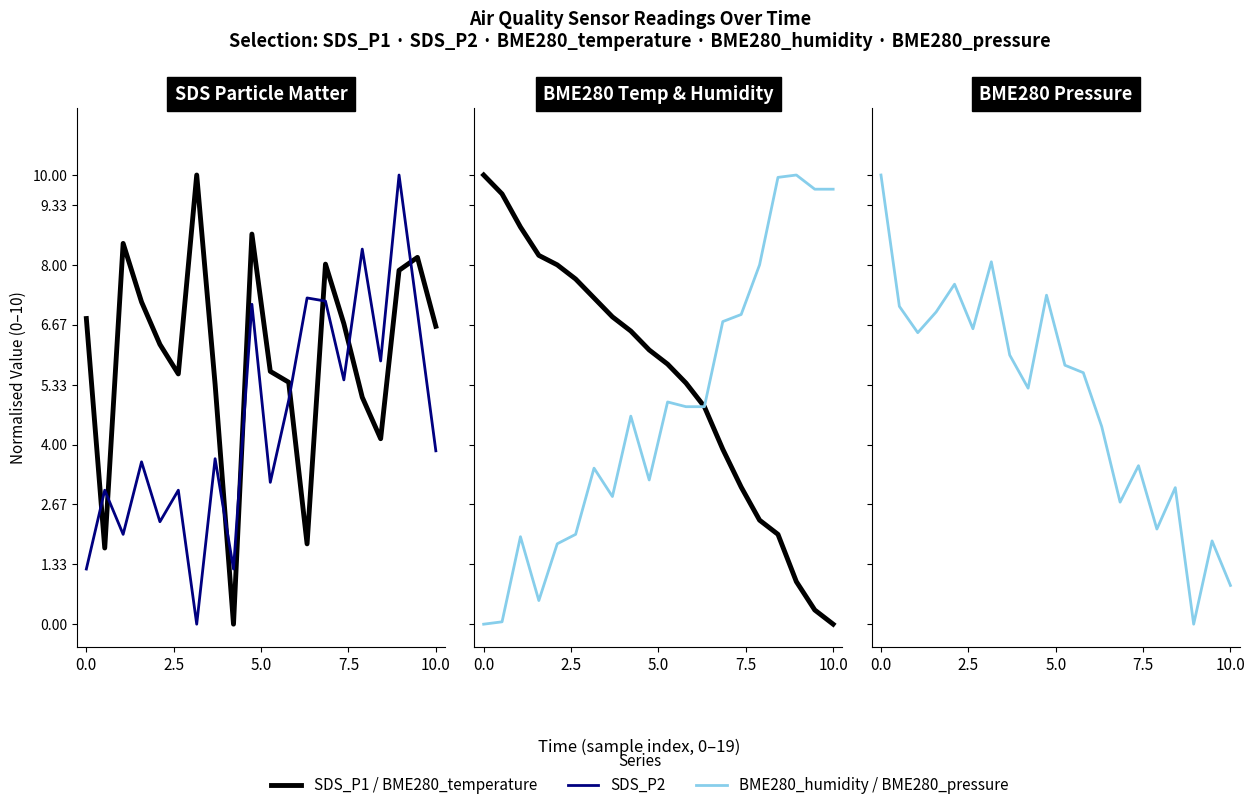

At which label does BME280_humidity first exceed 4?

8